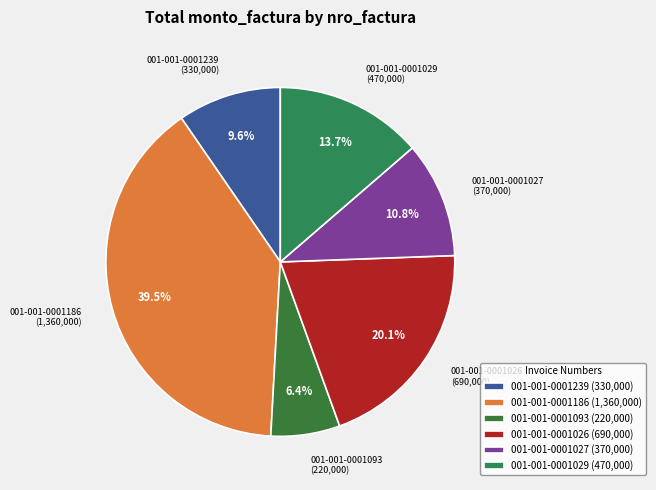

How many slices are in this pie chart?

6